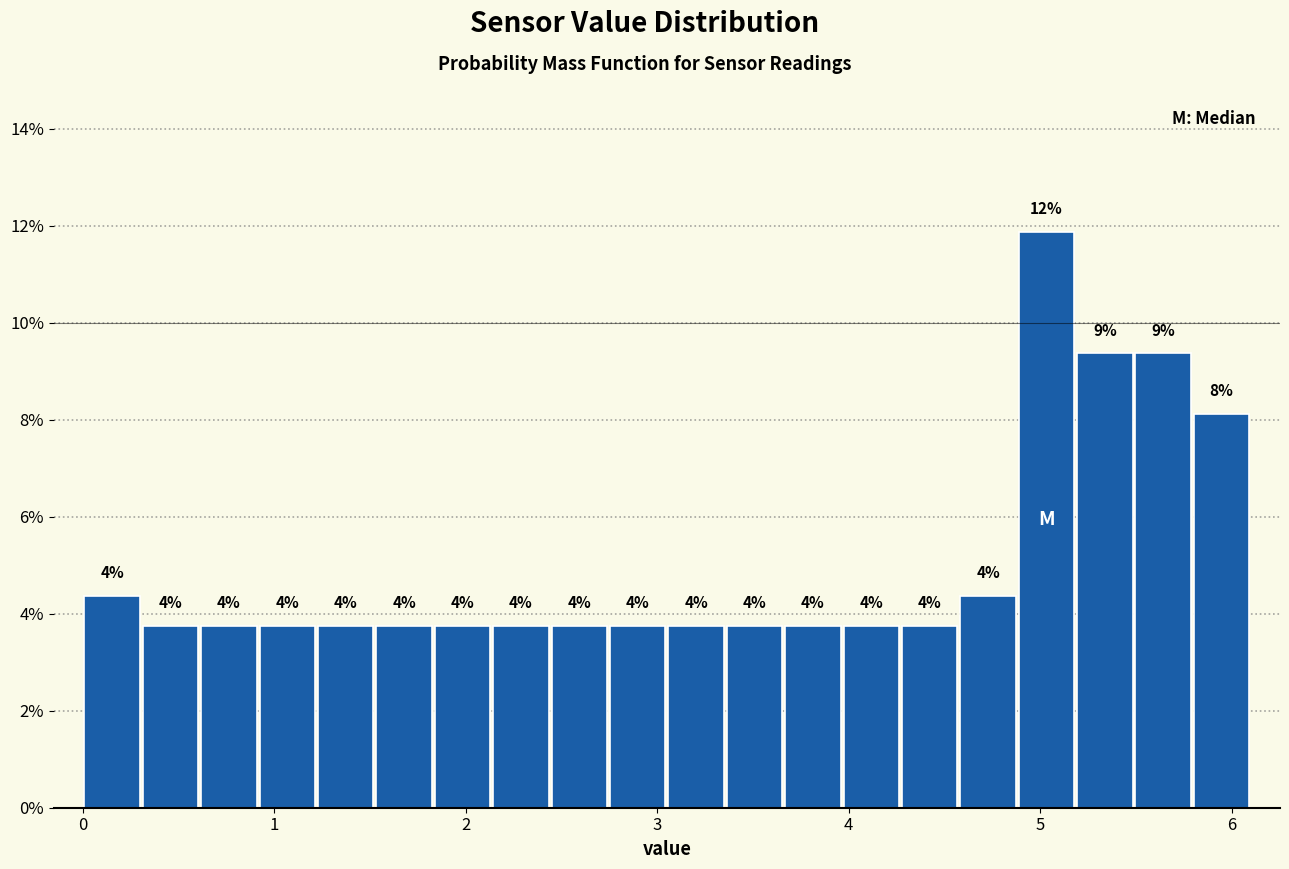

Around what value on the x-axis is the tallest bar? Give the approximate position of its centre, as read against the axis.

5.0